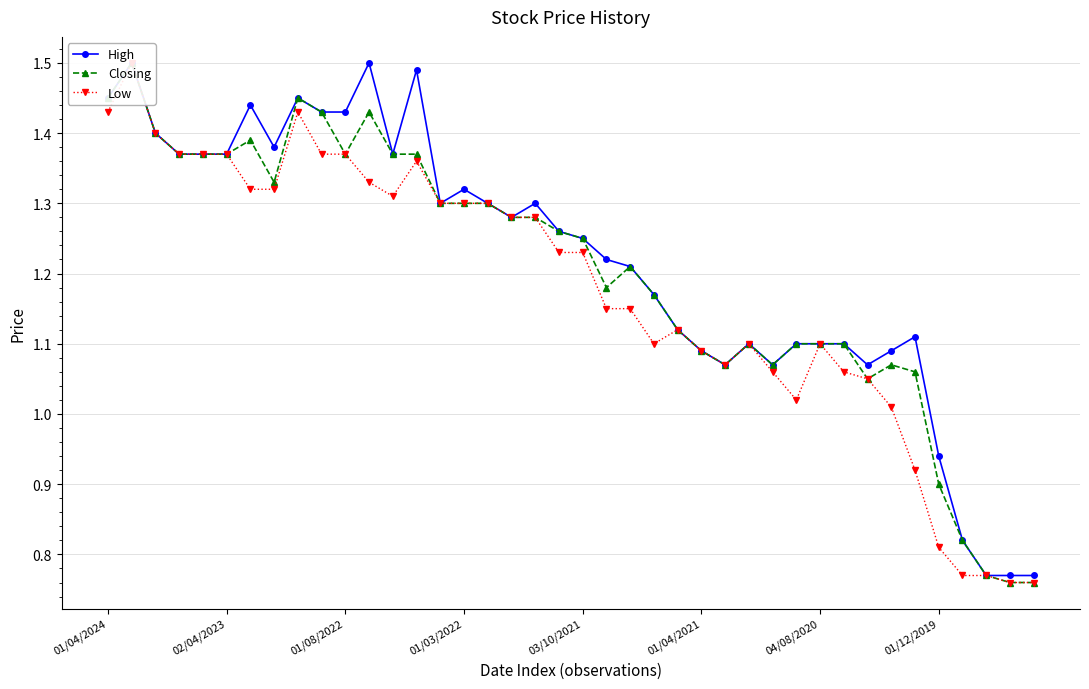

Reading left to right, extract all data points from this chart.

High: 1.4	1.5	1.4	1.4	1.4	1.4	1.4	1.4	1.4	1.4	1.4	1.5	1.4	1.5	1.3	1.3	1.3	1.3	1.3	1.3	1.2	1.2	1.2	1.2	1.1	1.1	1.1	1.1	1.1	1.1	1.1	1.1	1.1	1.1	1.1	0.9	0.8	0.8	0.8	0.8
Closing: 1.4	1.5	1.4	1.4	1.4	1.4	1.4	1.3	1.4	1.4	1.4	1.4	1.4	1.4	1.3	1.3	1.3	1.3	1.3	1.3	1.2	1.2	1.2	1.2	1.1	1.1	1.1	1.1	1.1	1.1	1.1	1.1	1.1	1.1	1.1	0.9	0.8	0.8	0.8	0.8
Low: 1.4	1.5	1.4	1.4	1.4	1.4	1.3	1.3	1.4	1.4	1.4	1.3	1.3	1.4	1.3	1.3	1.3	1.3	1.3	1.2	1.2	1.1	1.1	1.1	1.1	1.1	1.1	1.1	1.1	1.0	1.1	1.1	1.1	1.0	0.9	0.8	0.8	0.8	0.8	0.8